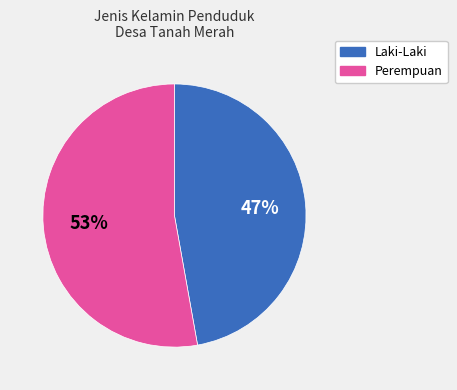

Does any single category account for the majority?

Yes